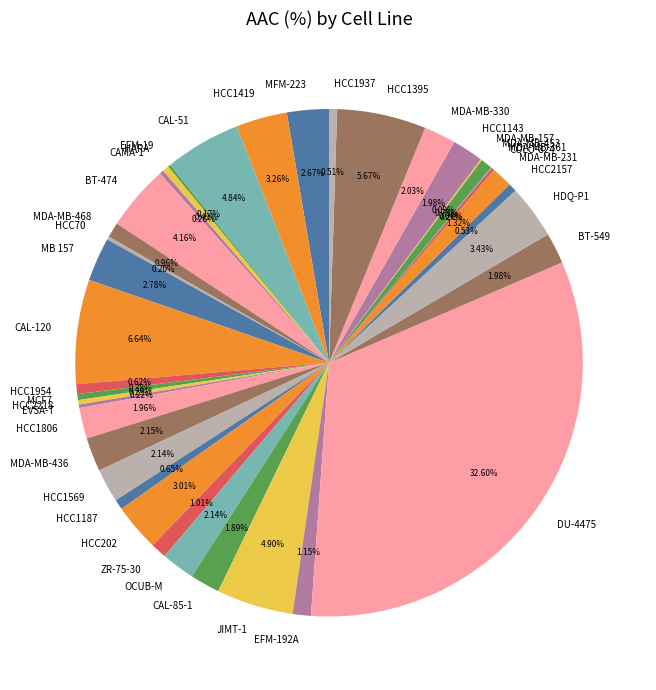

Which category has the biggest portion of the pie?

DU-4475